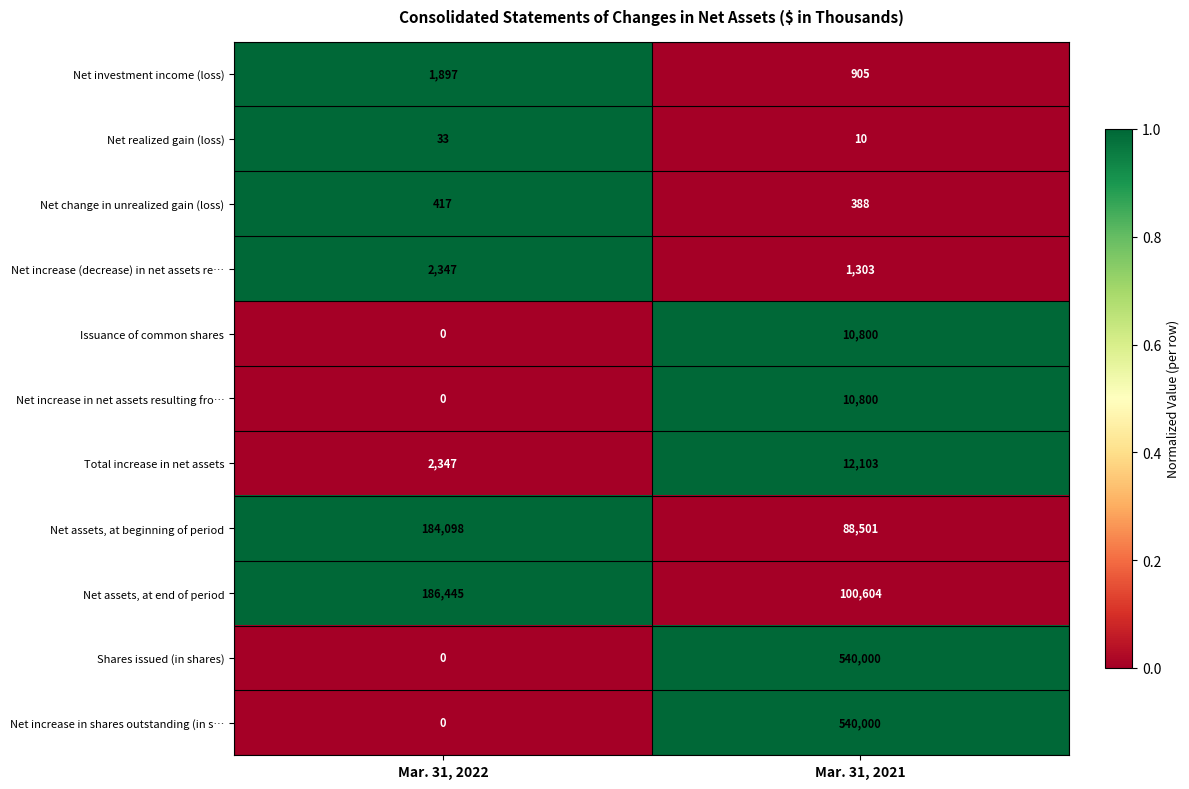

At which category is the sum across all series the highest?

Mar. 31, 2021